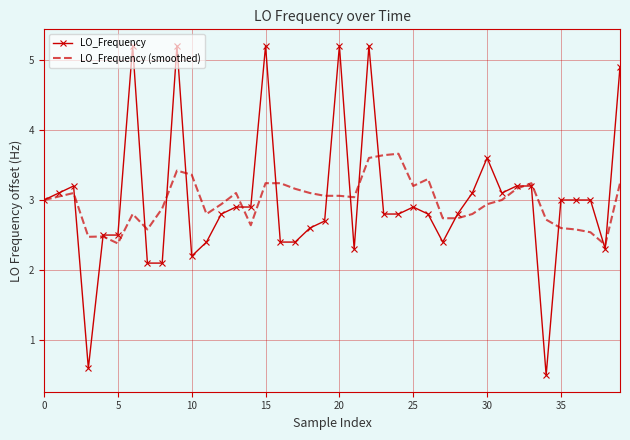

How many values in the LO_Frequency series are below 2?

2